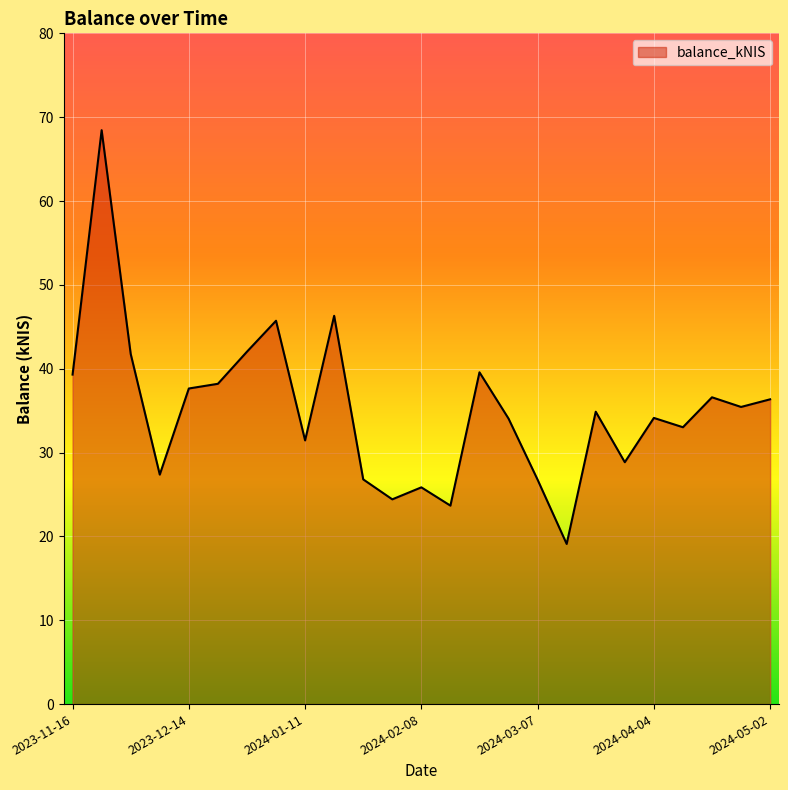

What is the maximum value shown in the chart?

68.5